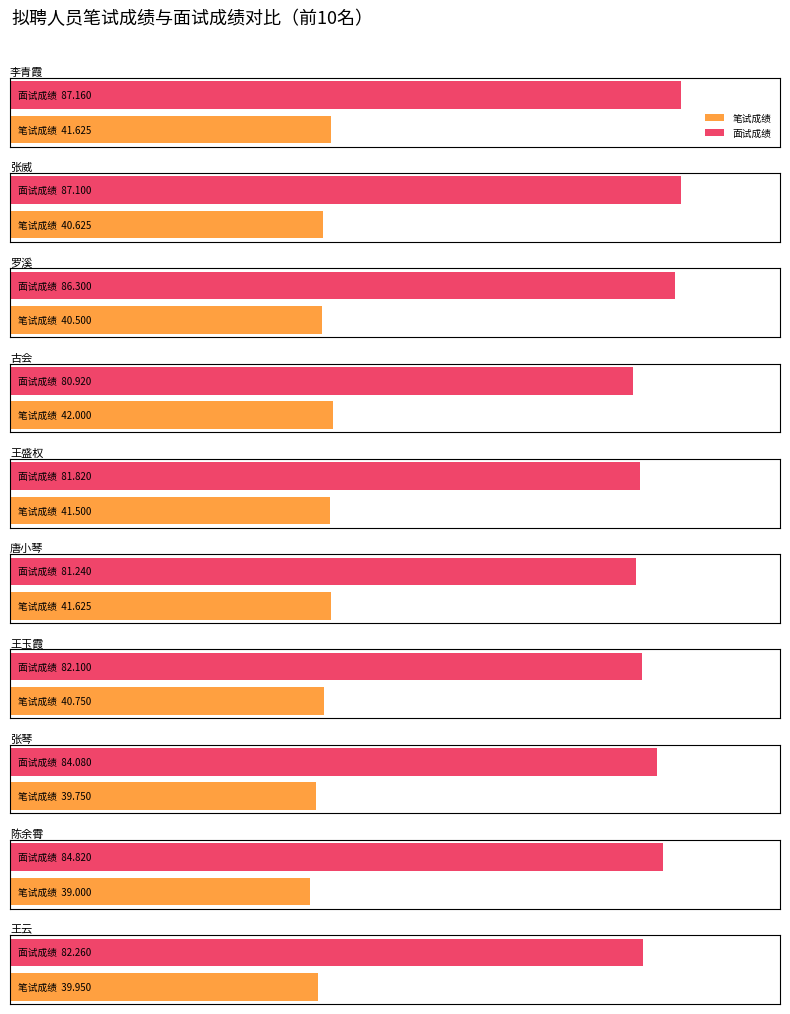

What is the highest value of the 面试成绩 series?

87.2